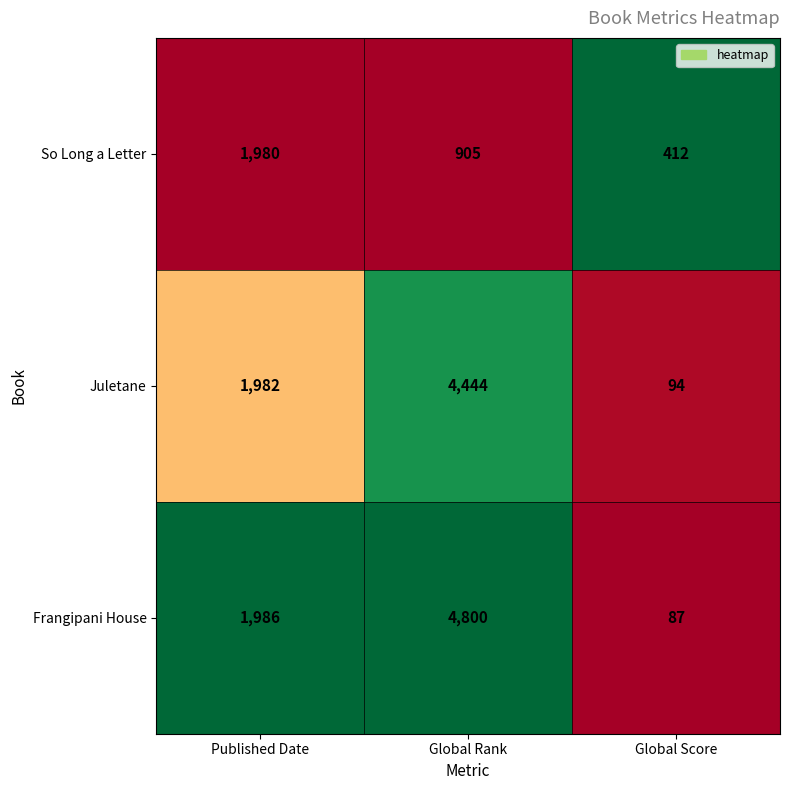

Which label corresponds to the smallest value in the chart?

Global Score